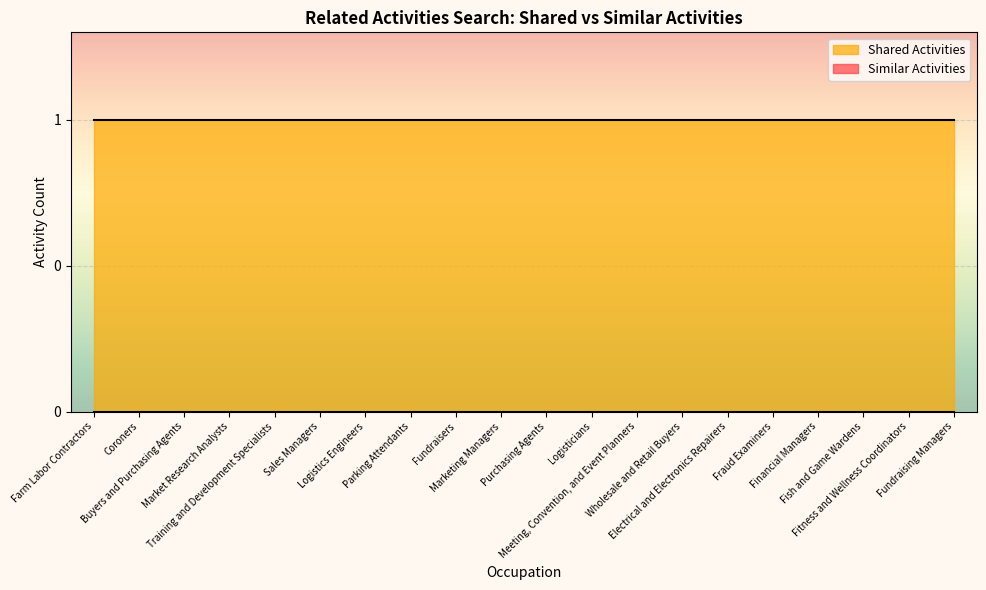

Rank the series by their maximum value, from lowest to highest.

Similar Activities, Shared Activities